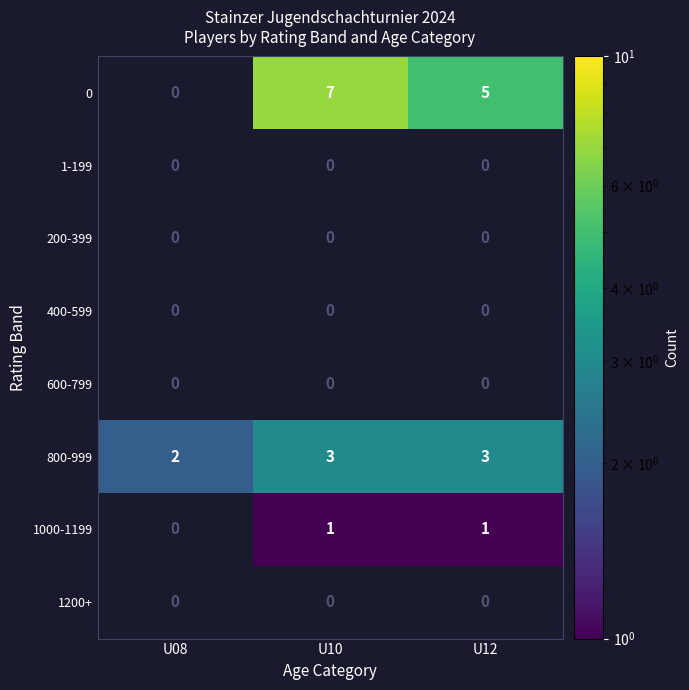

Reading left to right, extract all data points from this chart.

0: 0	7	5
1-199: 0	0	0
200-399: 0	0	0
400-599: 0	0	0
600-799: 0	0	0
800-999: 2	3	3
1000-1199: 0	1	1
1200+: 0	0	0